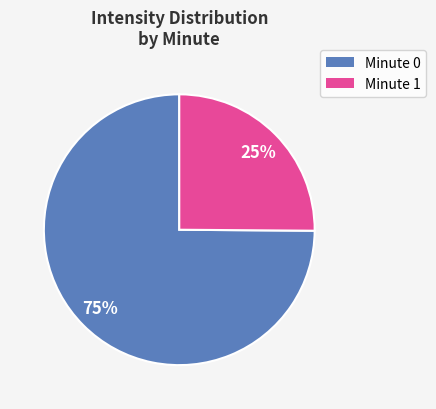

Is there a majority slice in this chart?

Yes